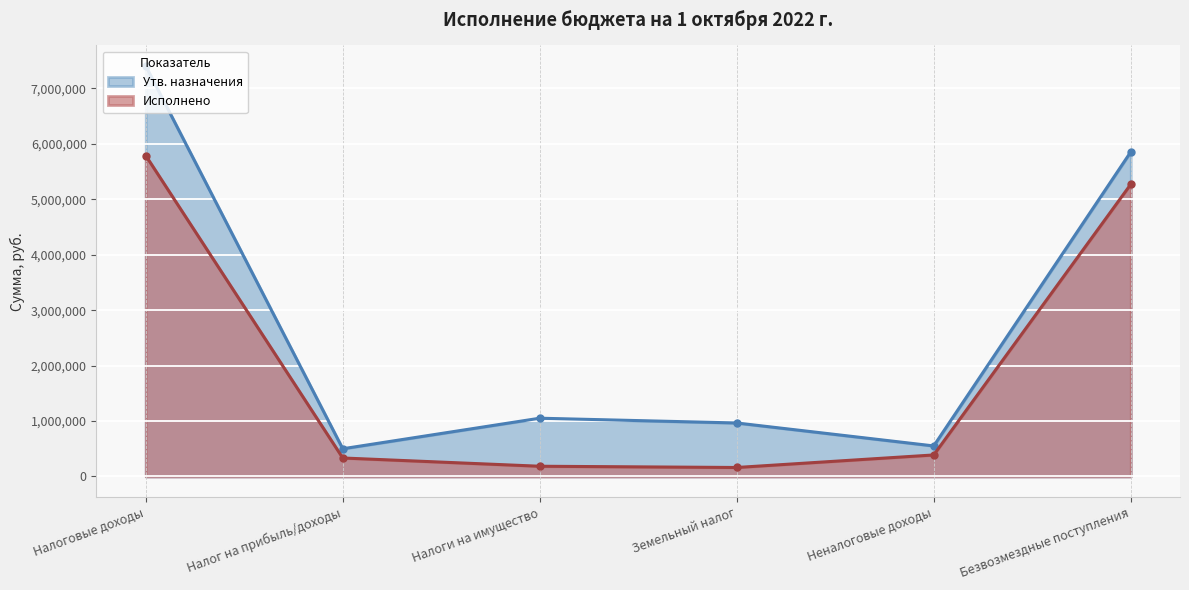

What are all the series names shown in the legend?

Утв. назначения, Исполнено